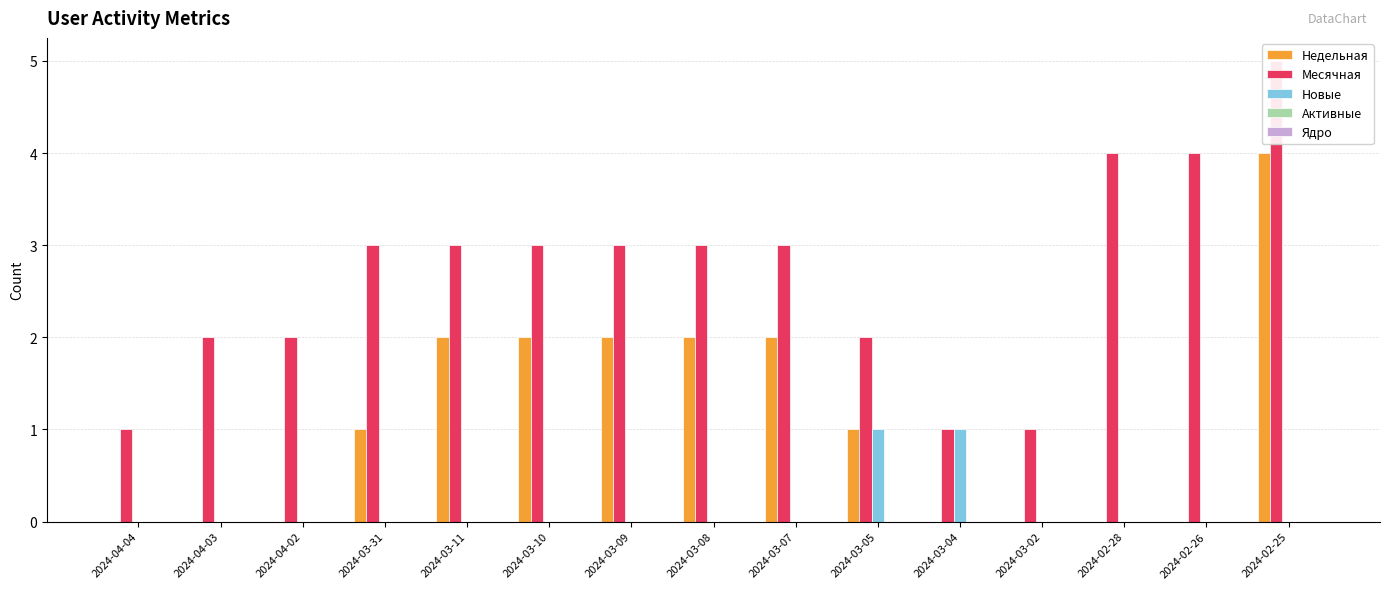

What is the label of the 9th bar from the right?

2024-03-09